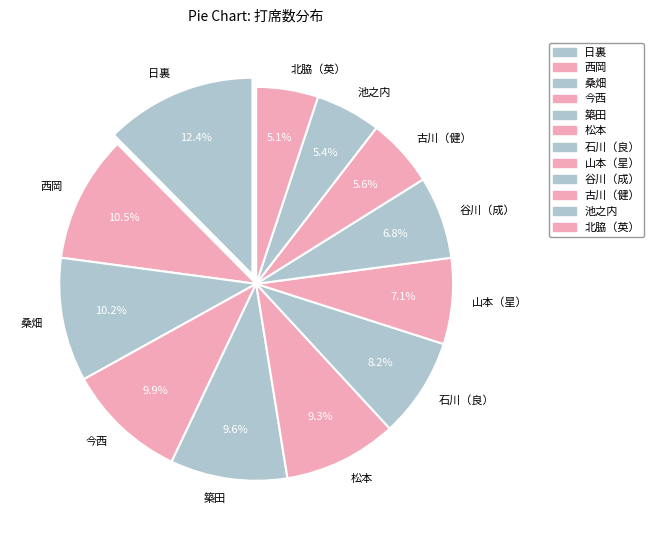

What is the largest slice in the pie chart?

日裏